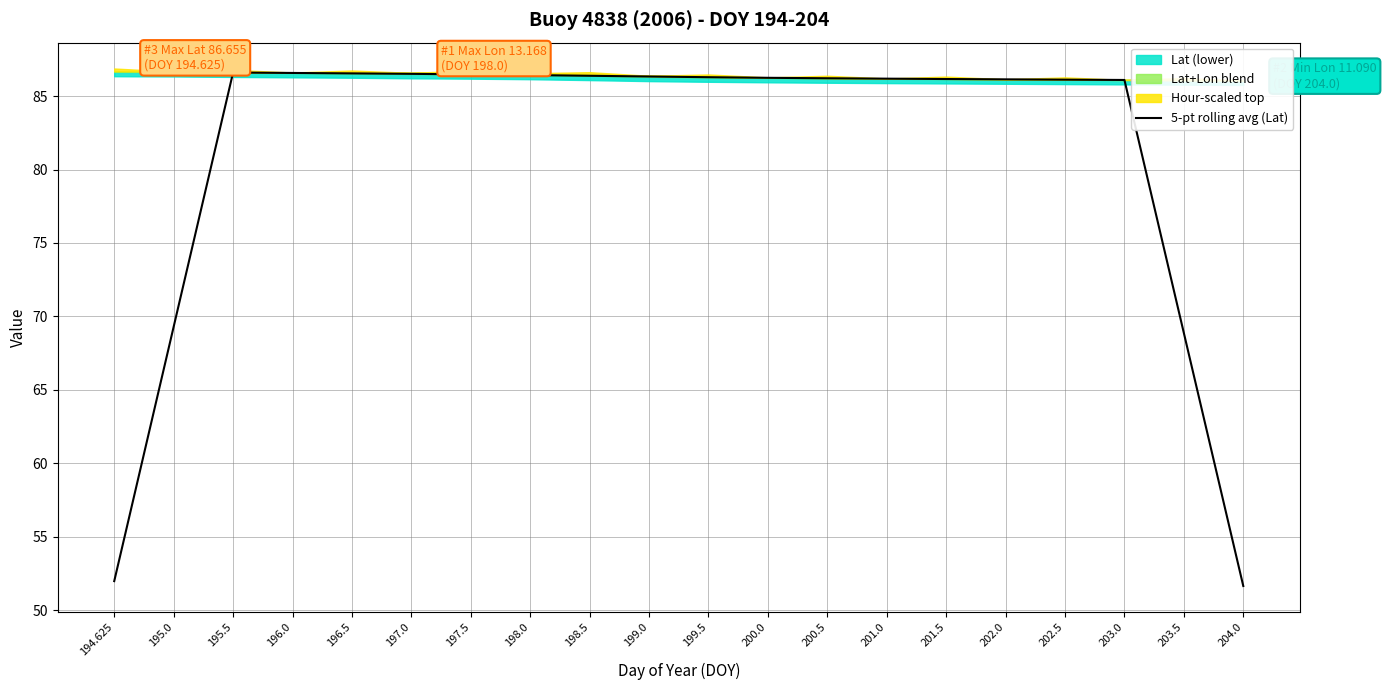

How many interior local peaks (higher than both neighbors) does the data have?

1